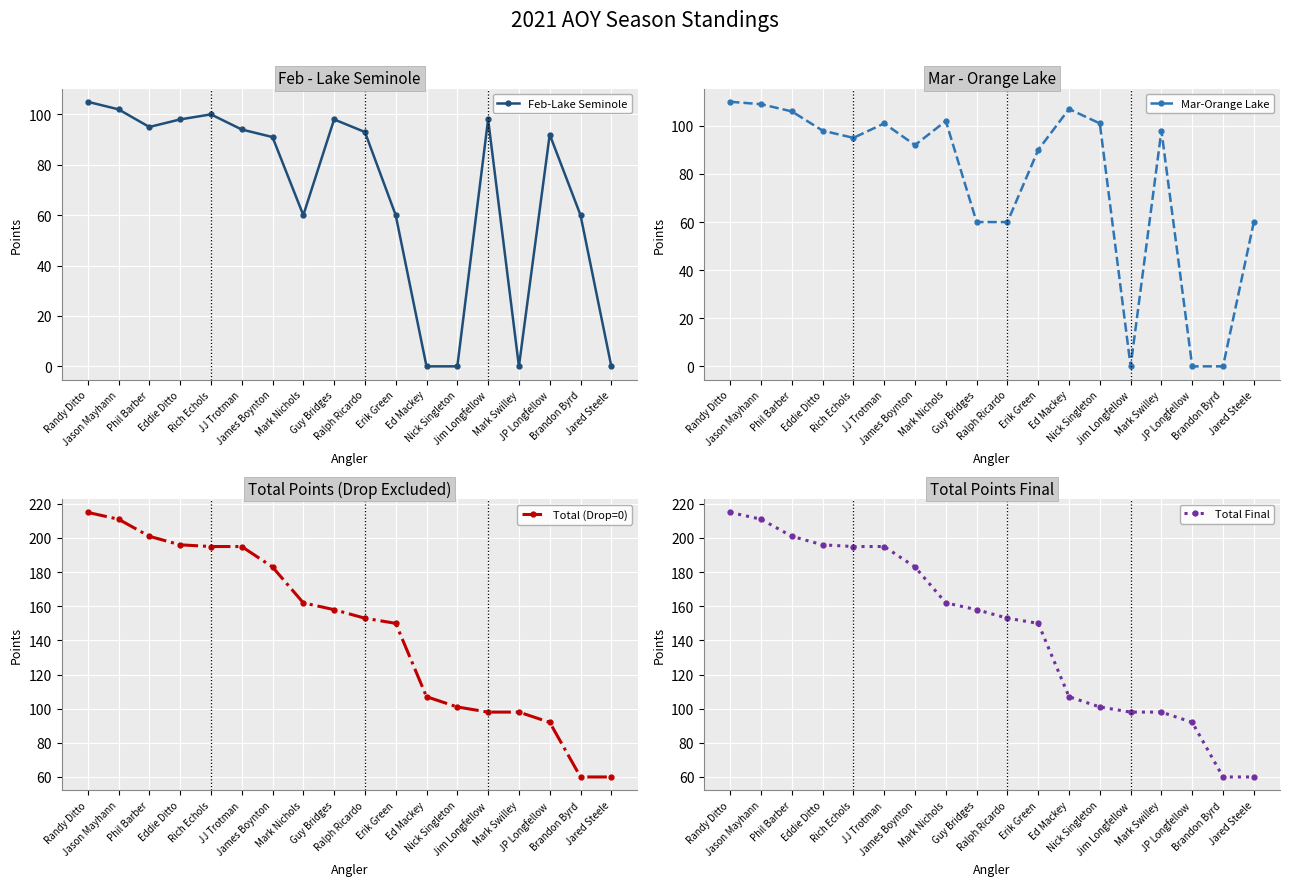

What is the label of the 16th point from the right?

Phil Barber